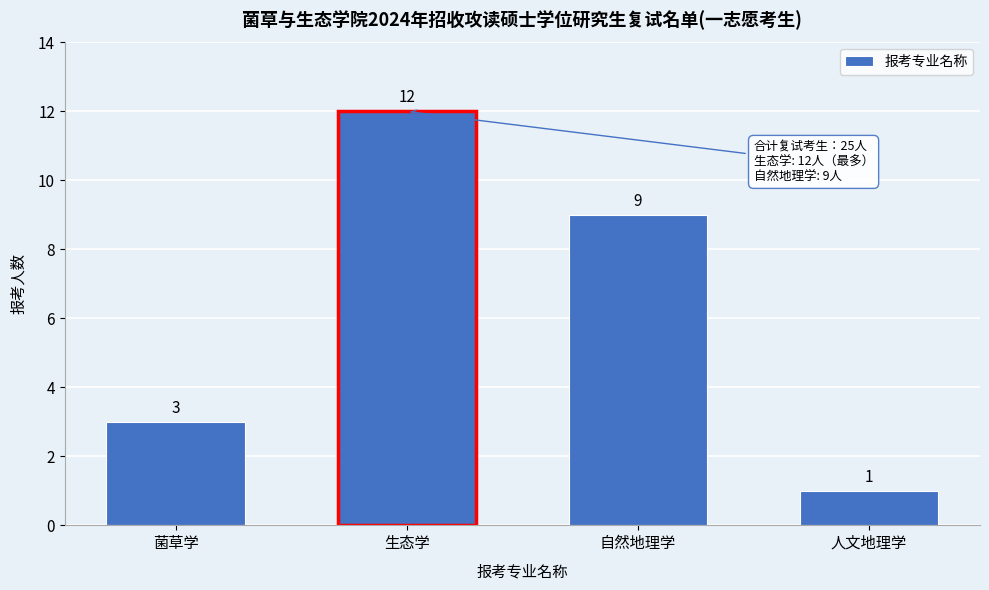

Reading right to left, extract all data points from this chart.

人文地理学=1	自然地理学=9	生态学=12	菌草学=3